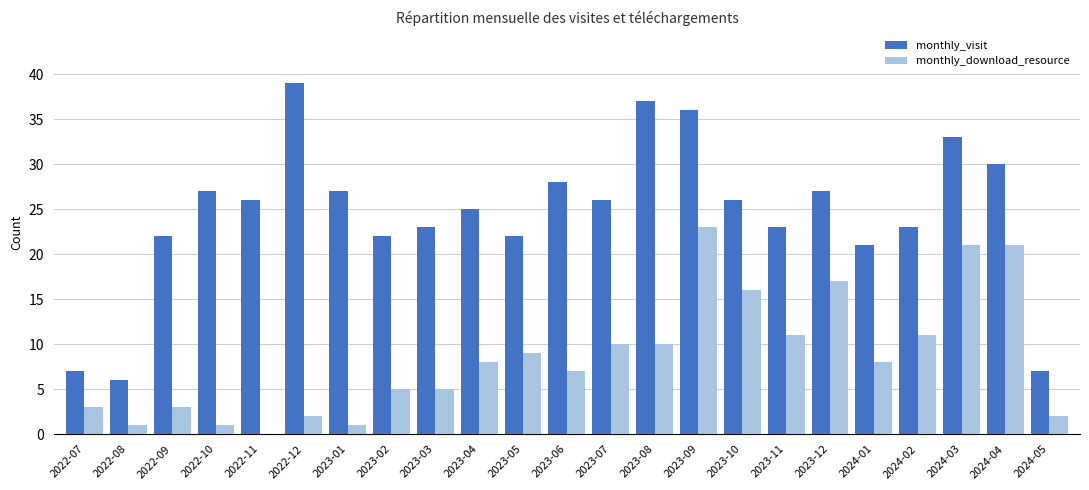

Count the number of data series in this chart.

2